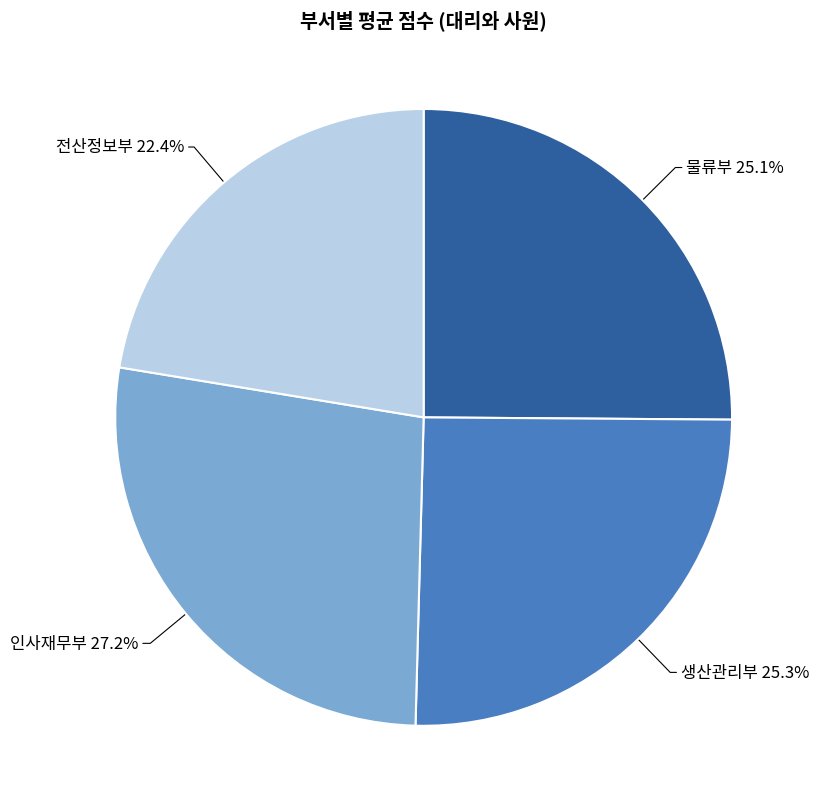

How many segments does this pie chart have?

4